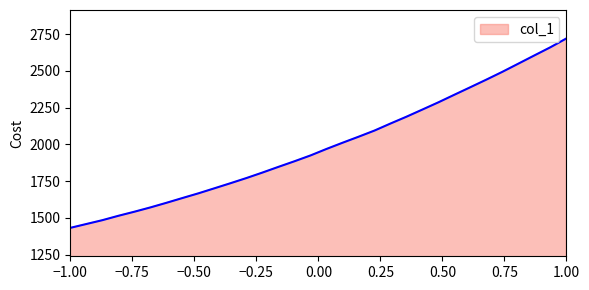

What is the smallest value displayed?

1431.7